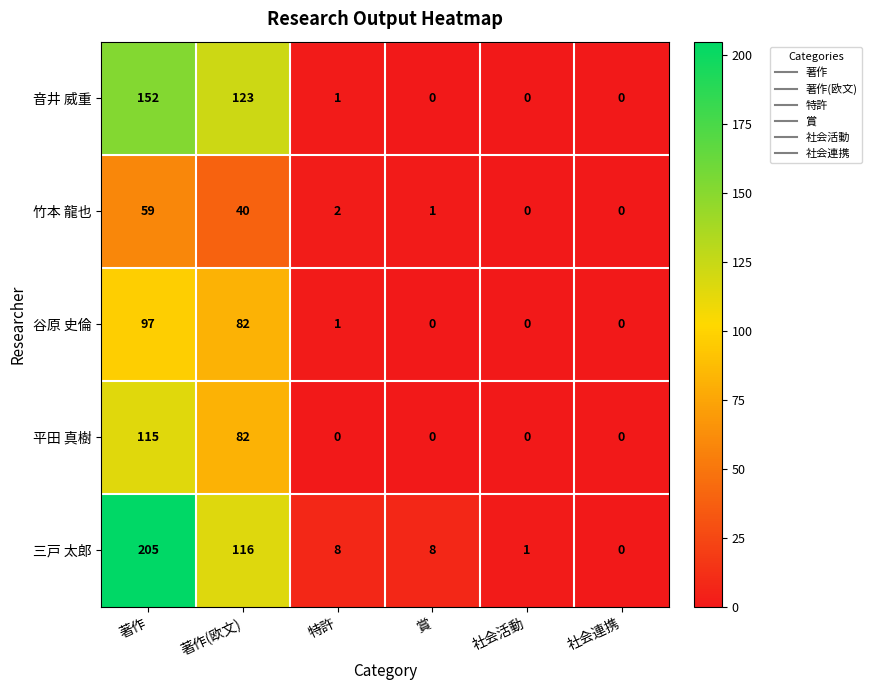

What is the average value of the 三戸 太郎 series?

56